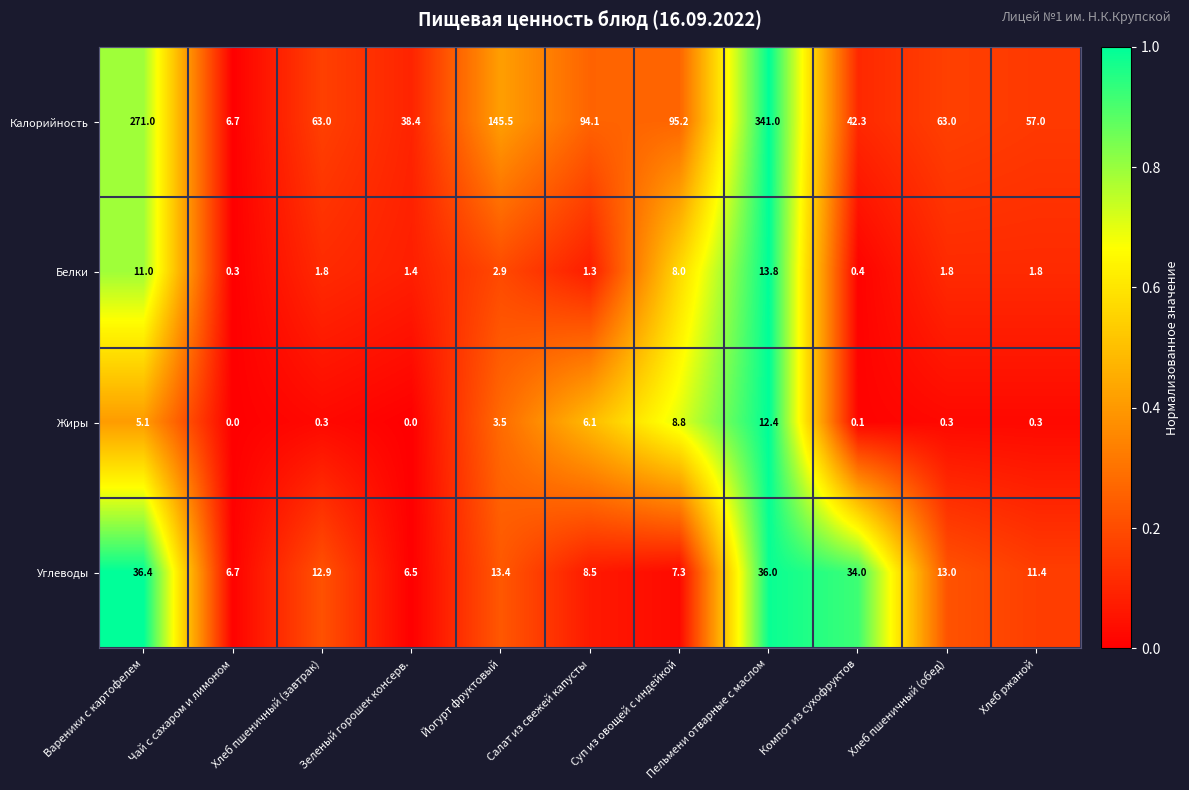

At which label does Калорийность reach its minimum?

Чай с сахаром и лимоном